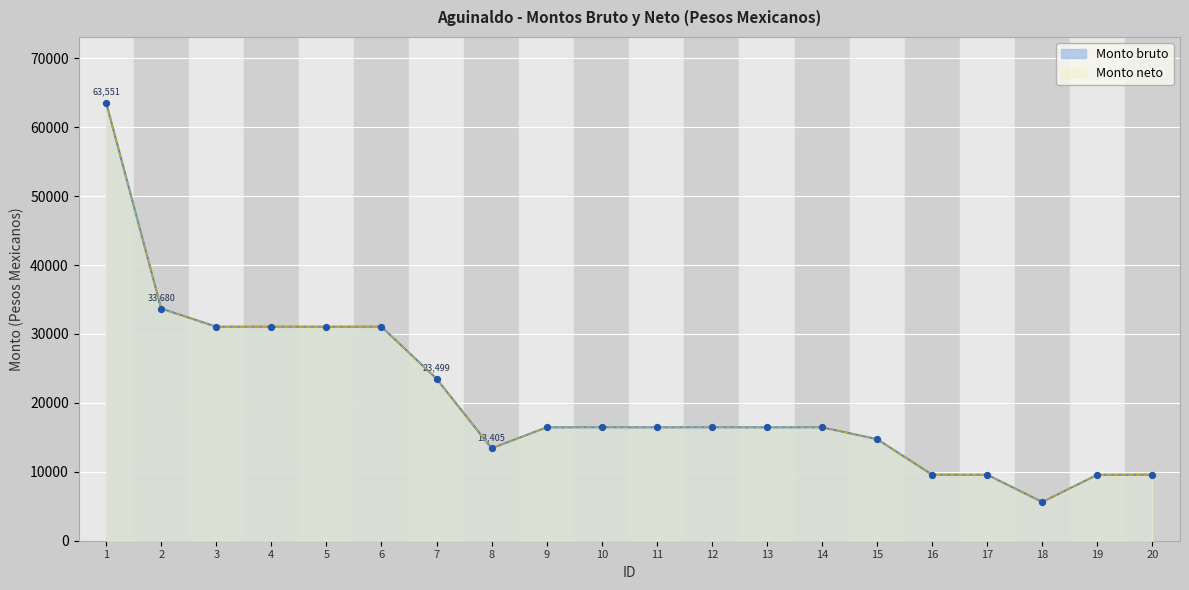

Which series reaches the maximum Y coordinate?

Monto bruto